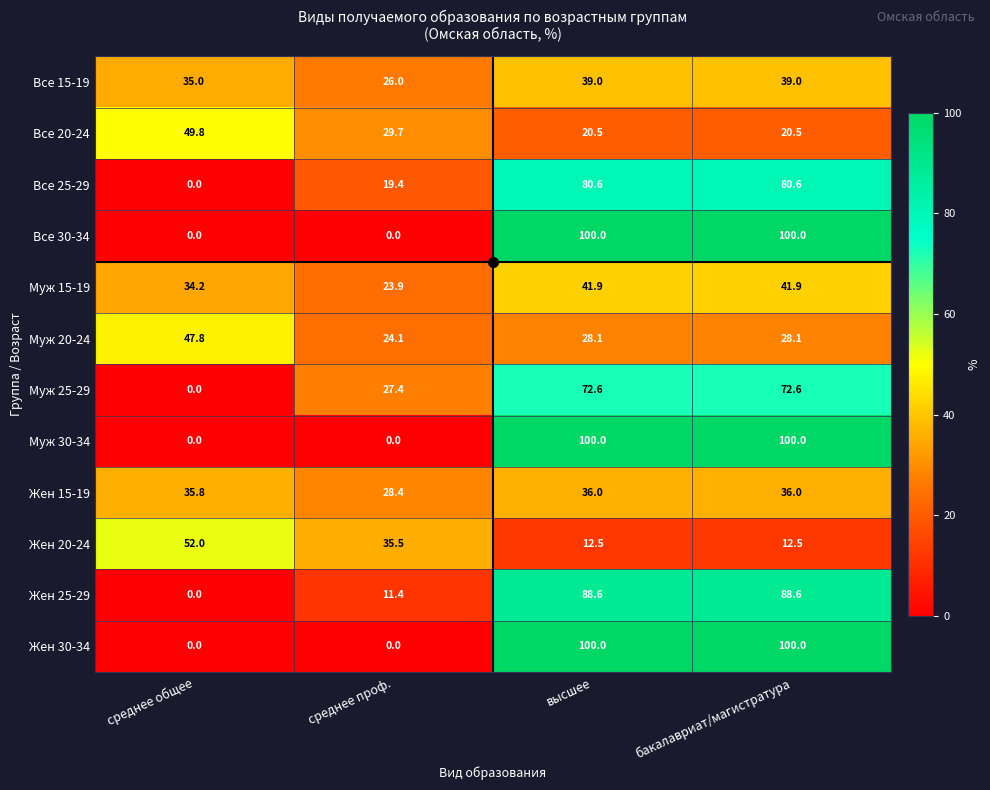

At which label is Муж 25-29 closest to 36?

среднее проф.